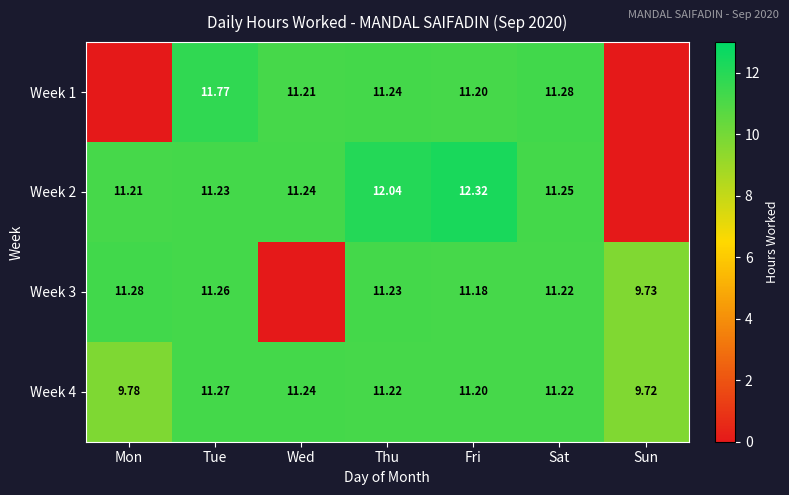

Which label corresponds to the smallest value in the chart?

Mon